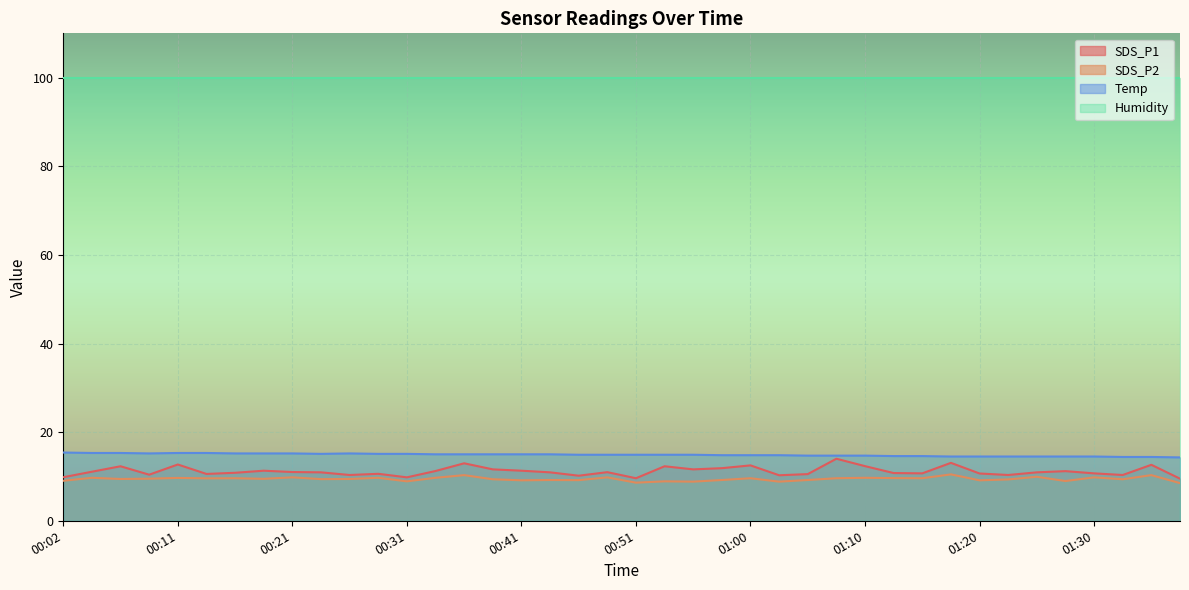

How many series are shown in this chart?

4